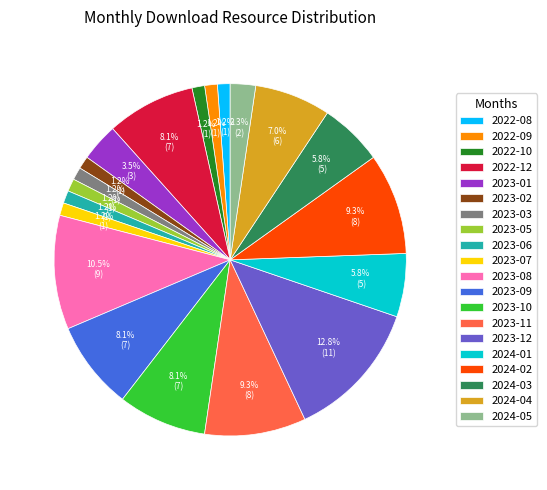

Between 2023-06 and 2023-10, which is larger?

2023-10